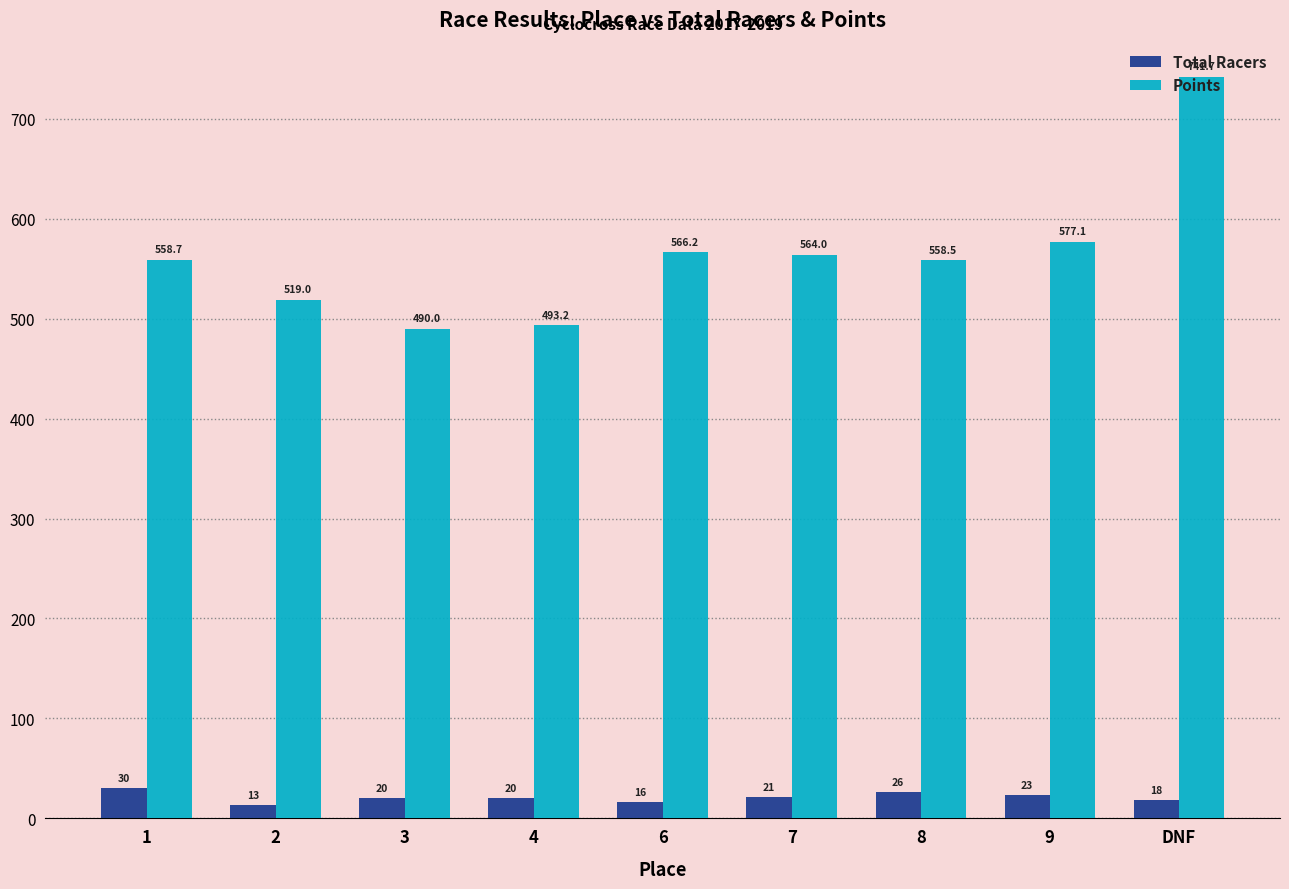

What is the difference between the maximum and minimum values in the Points series?

251.7